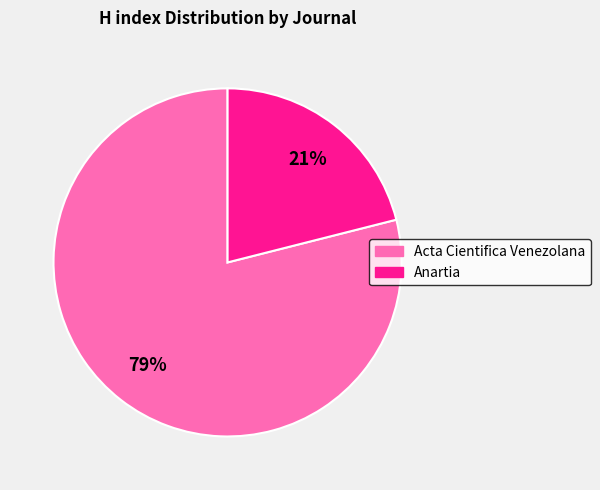

To the nearest percent, what is the average slice percentage?

50%